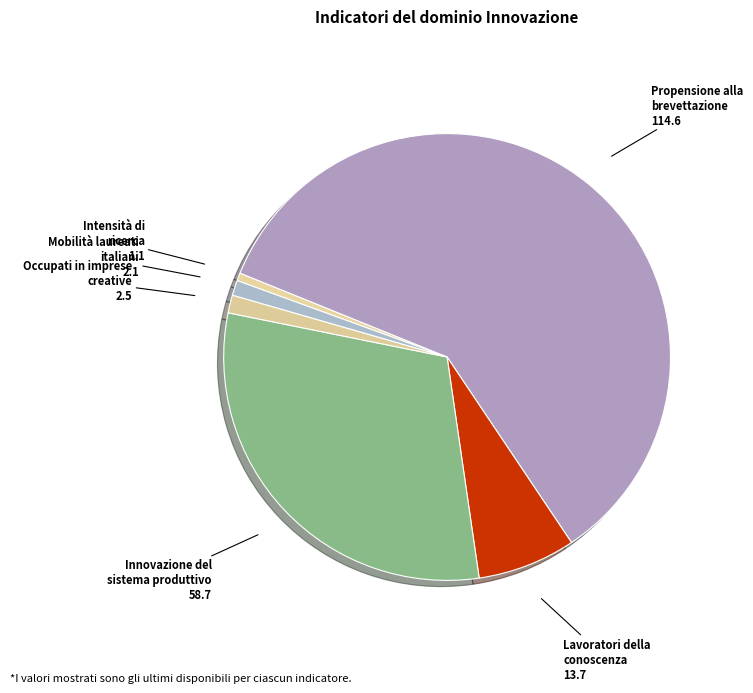

How many slices are in this pie chart?

6